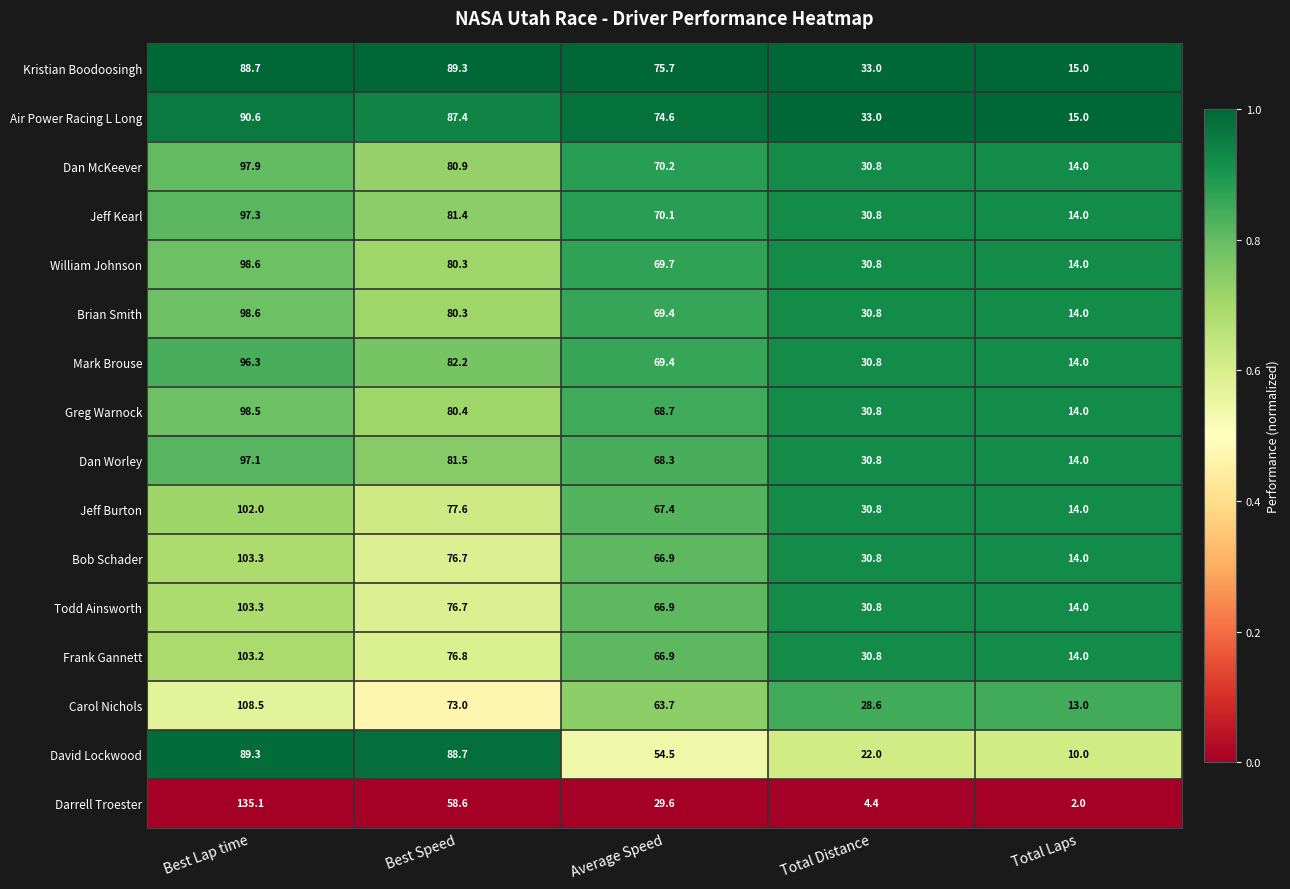

Which category has the highest value across all series?

Best Lap time